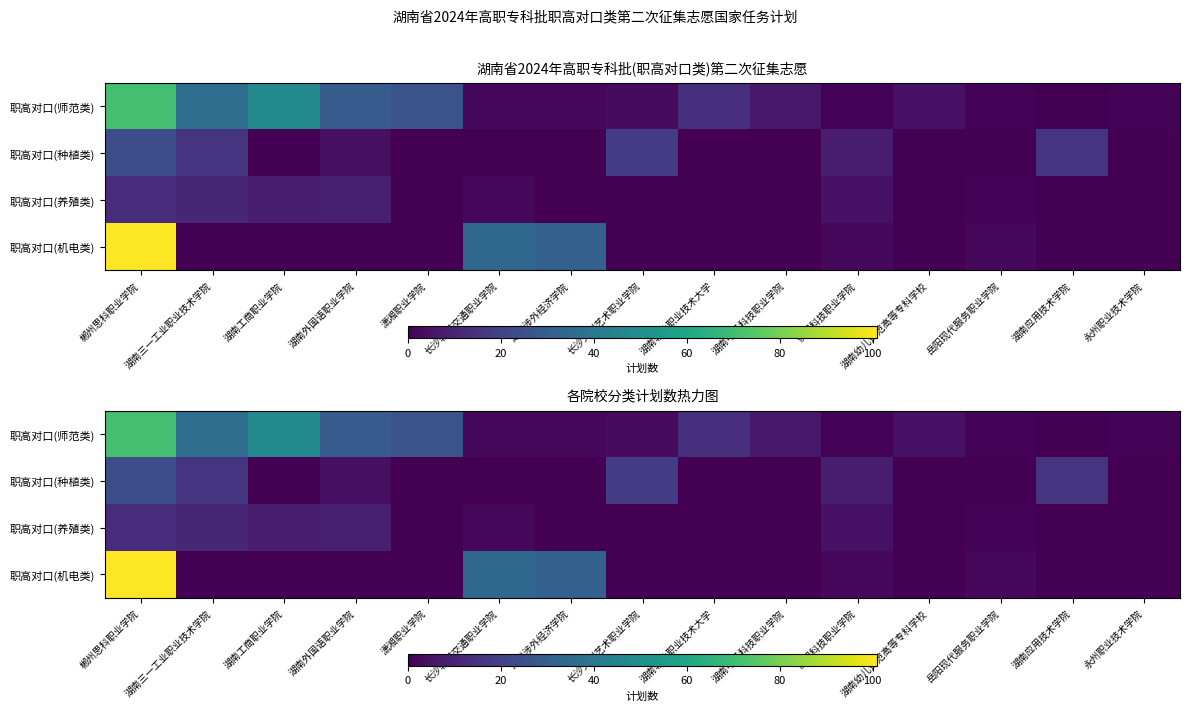

Which category has the highest value in the 职高对口(养殖类) series?

郴州思科职业学院